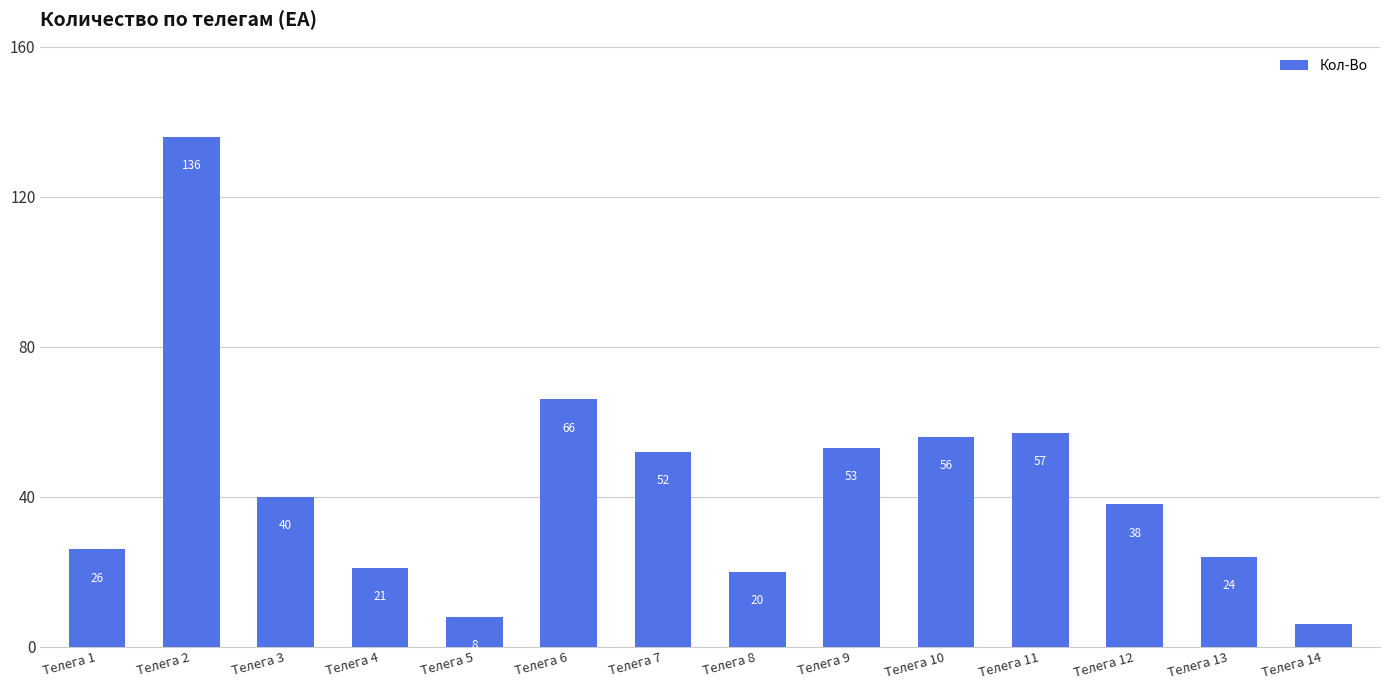

What is the minimum value shown in the chart?

6